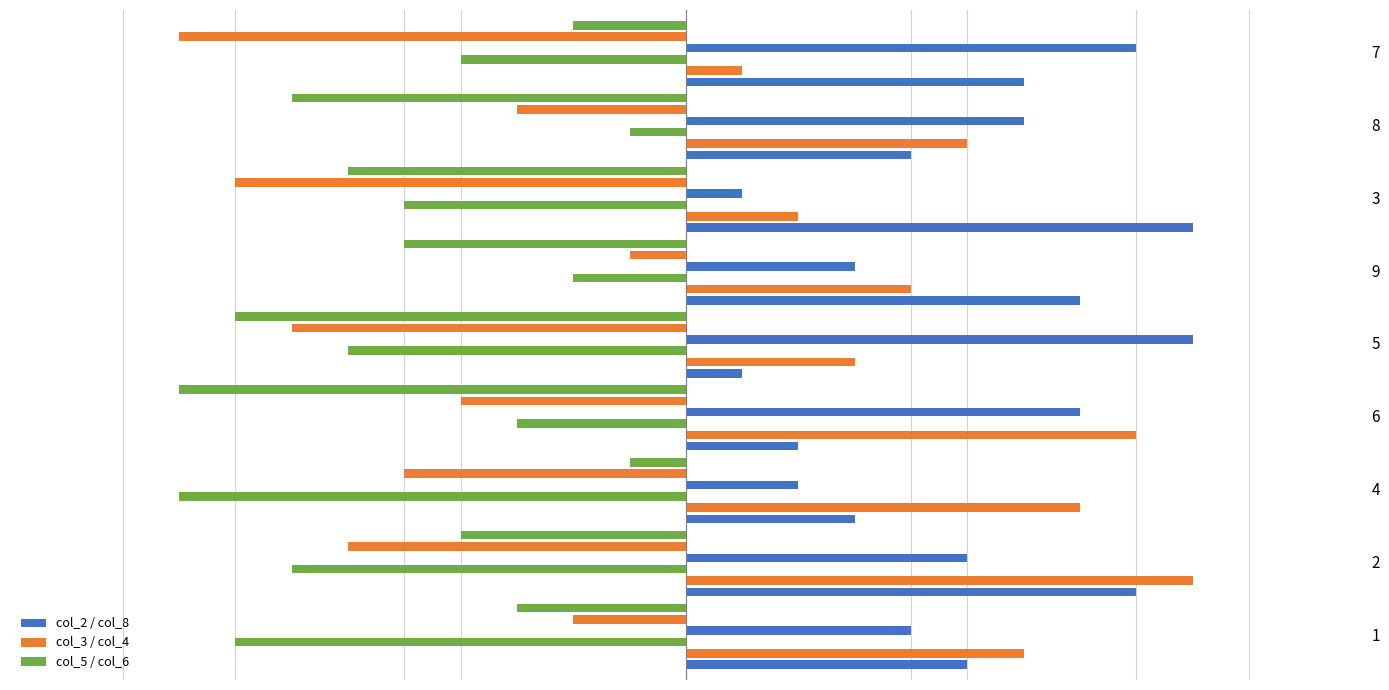

Which series has the largest total across all categories?

col_2